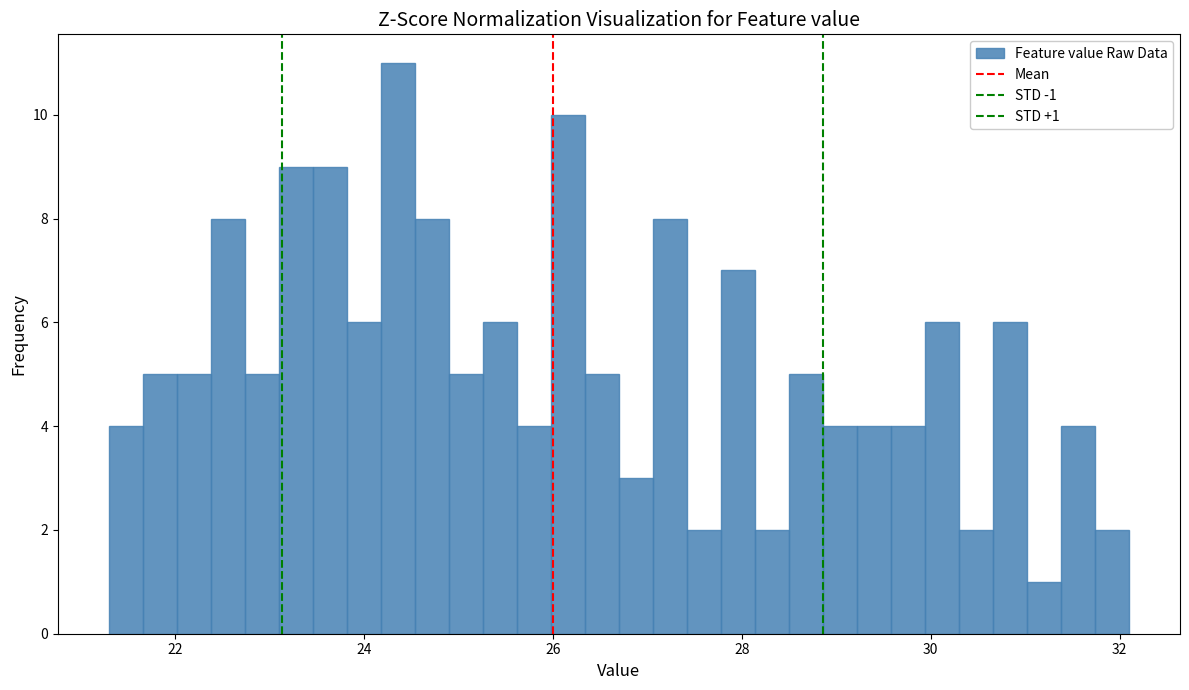

Read against the x-axis, roughly where is the centre of the tallest bar?

24.4